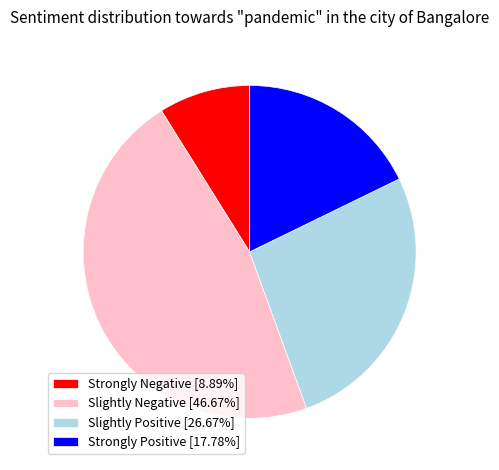

Combined, do Slightly Positive [26.67%] and Strongly Positive [17.78%] account for over 50%?

No